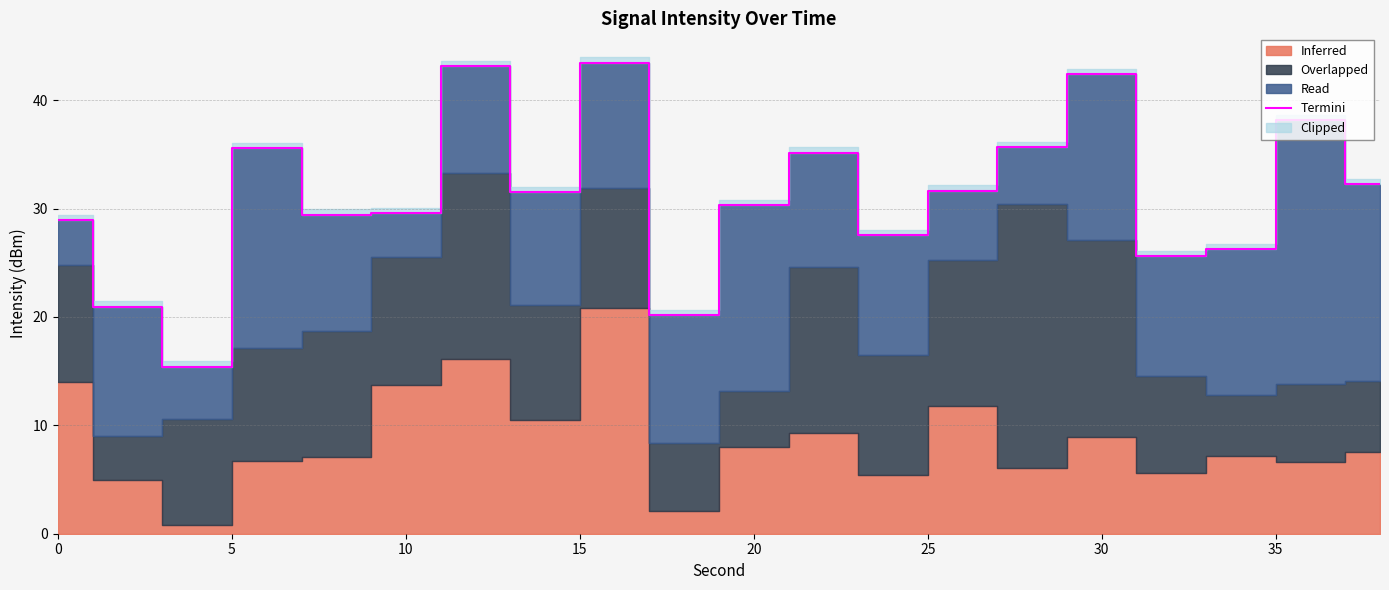

True or false: Termini has a value of 9.8 at 30.

False